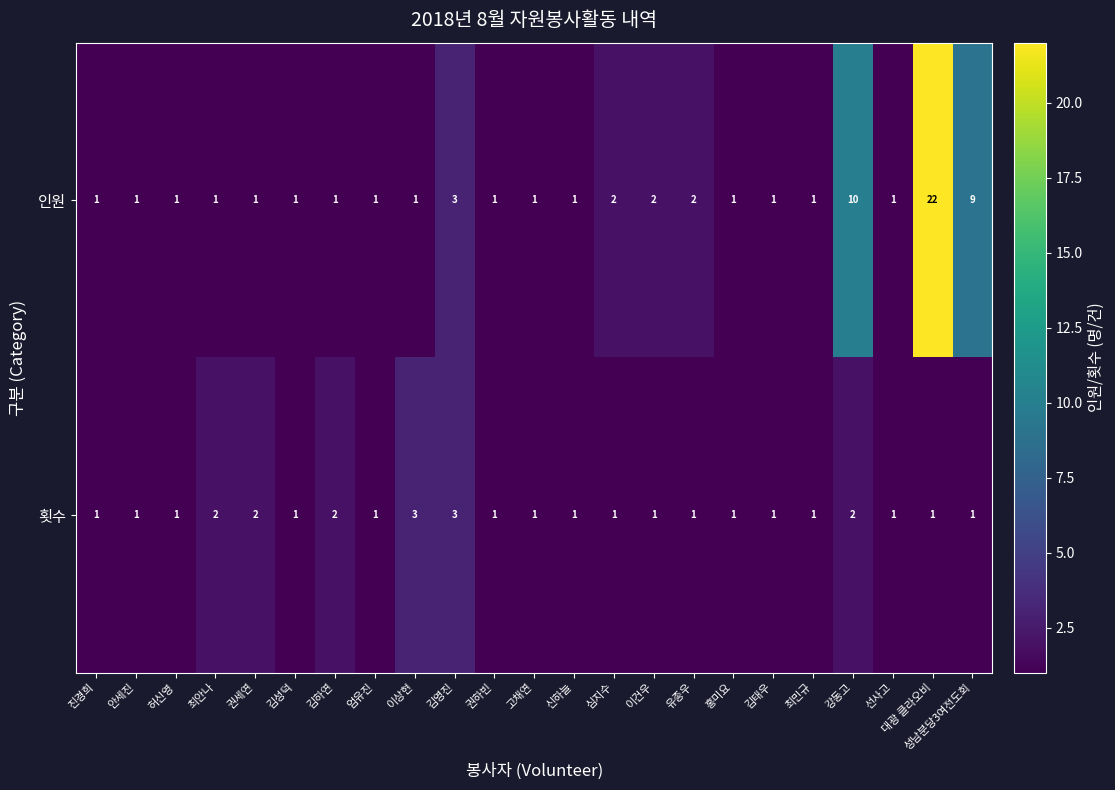

Is it true that 횟수 equals 0 at 고채연?

False